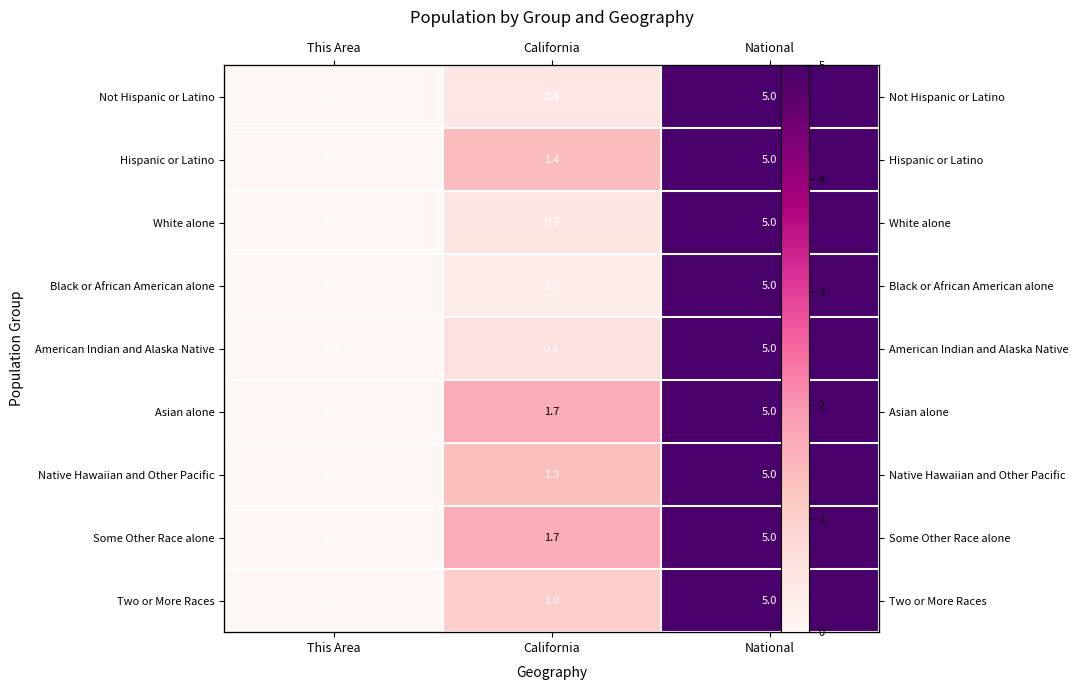

Rank the series by their maximum value, from highest to lowest.

Not Hispanic or Latino, Hispanic or Latino, White alone, Black or African American alone, American Indian and Alaska Native, Asian alone, Native Hawaiian and Other Pacific, Some Other Race alone, Two or More Races